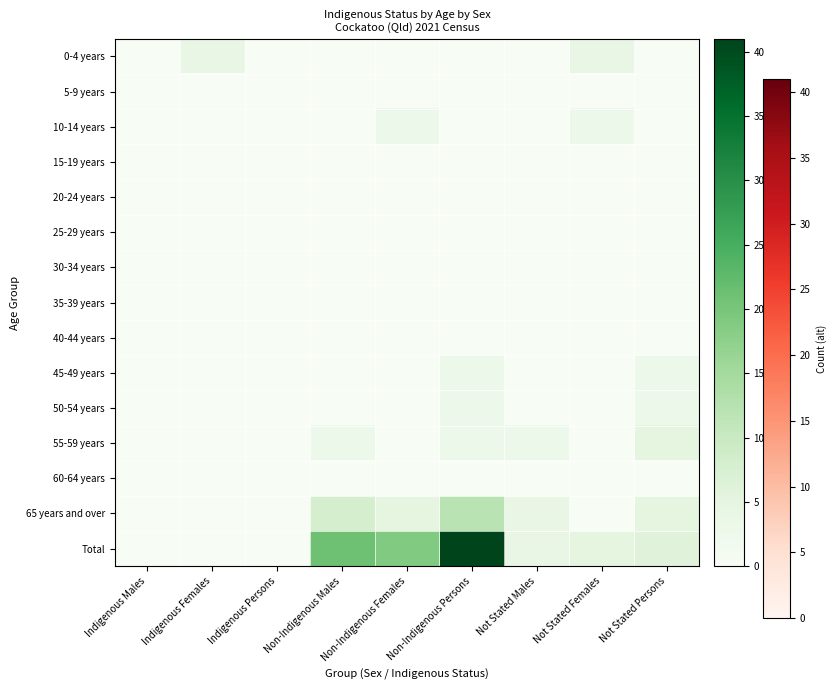

At how many categories does at least one series exceed 20?

2